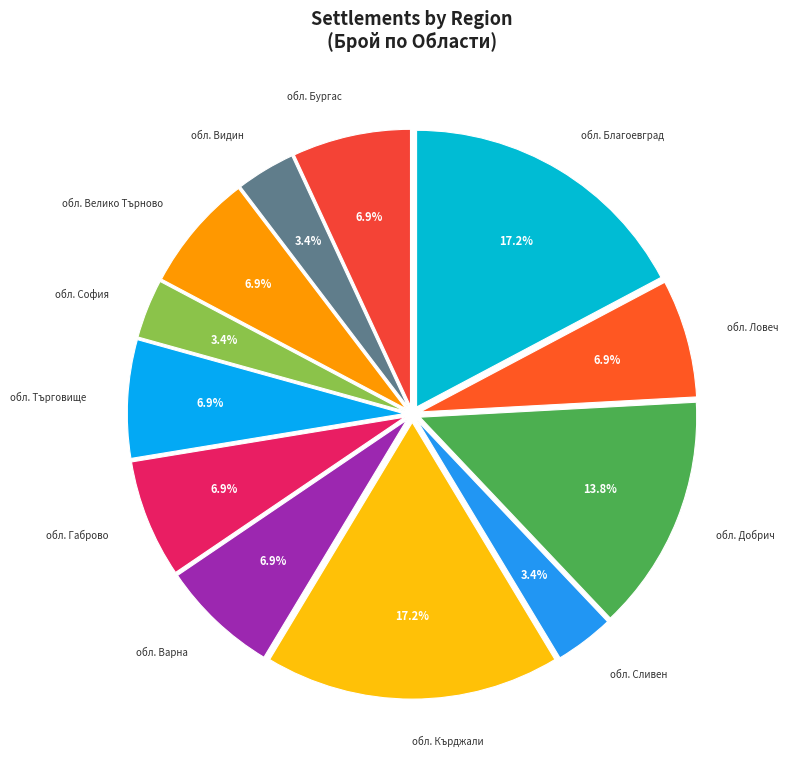

To the nearest percent, what portion does обл. Сливен represent?

3%